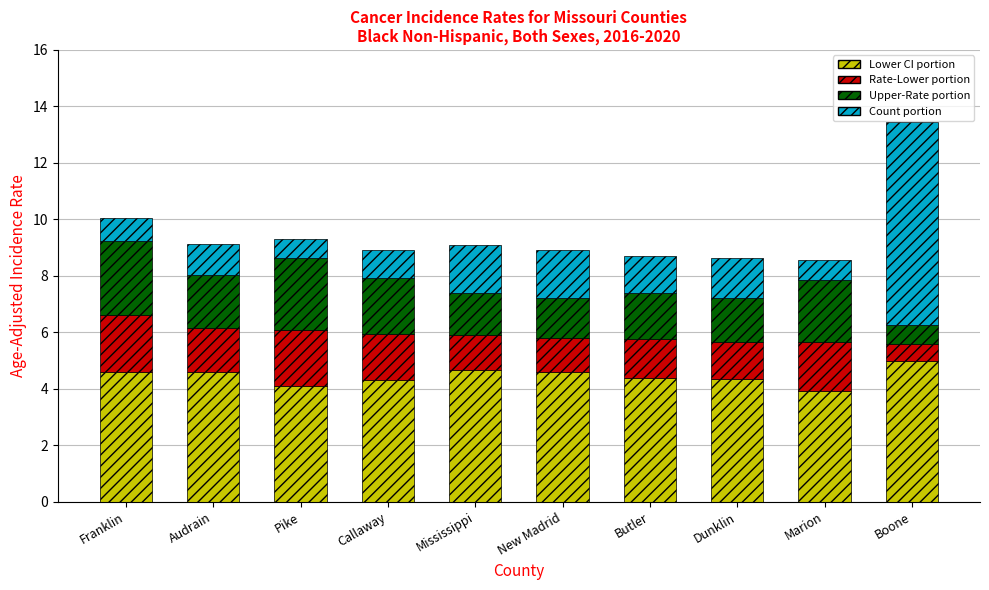

At which category is the sum across all series the highest?

Boone